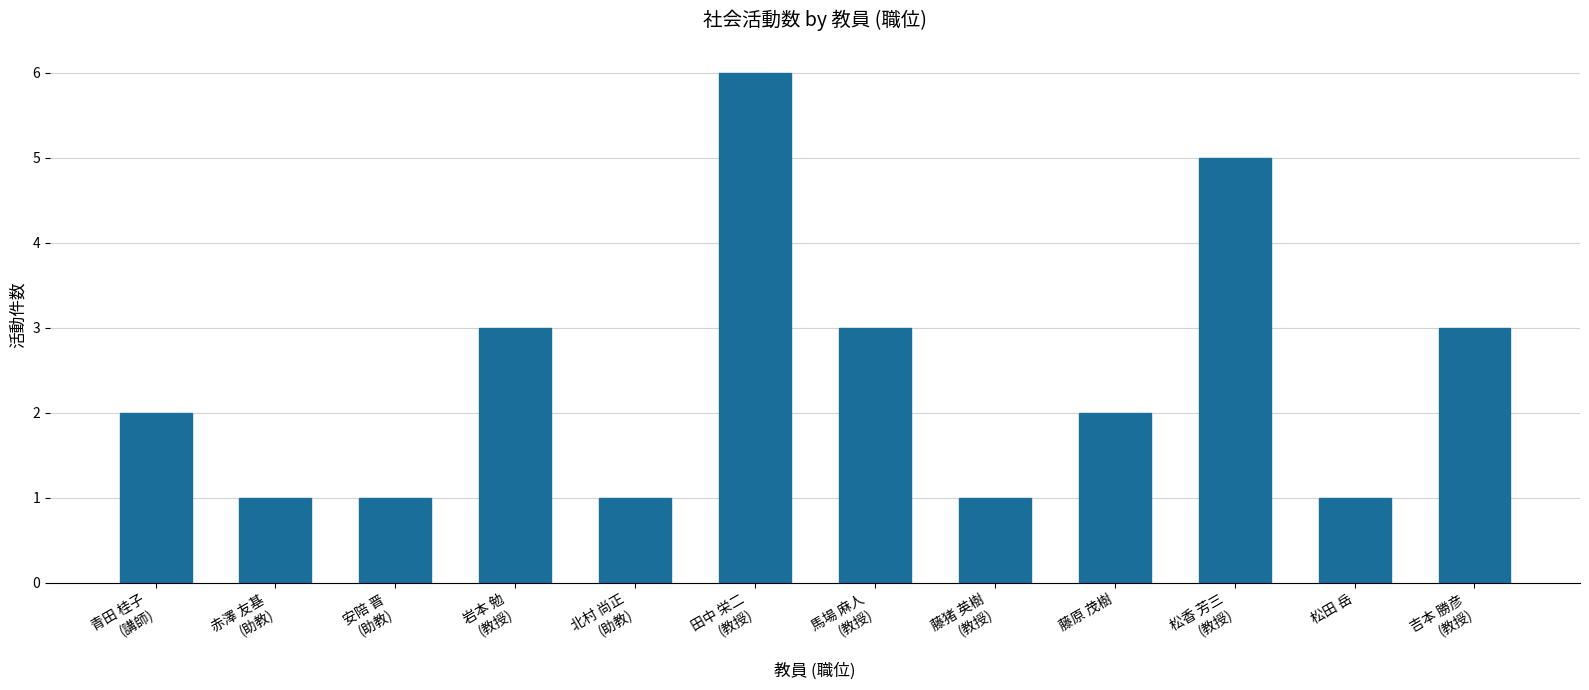

Approximately how many times larger is the value at 藤猪 英樹
(教授) compared to 馬場 麻人
(教授)?

0.3